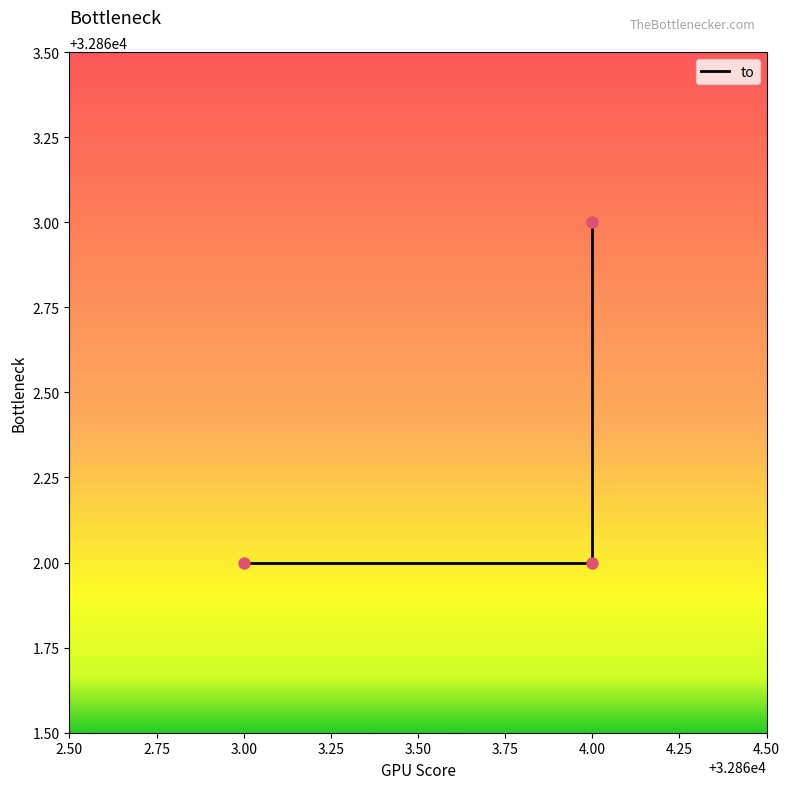

What is the ratio of the value at 2.75 to the value at 3.00?

1.0